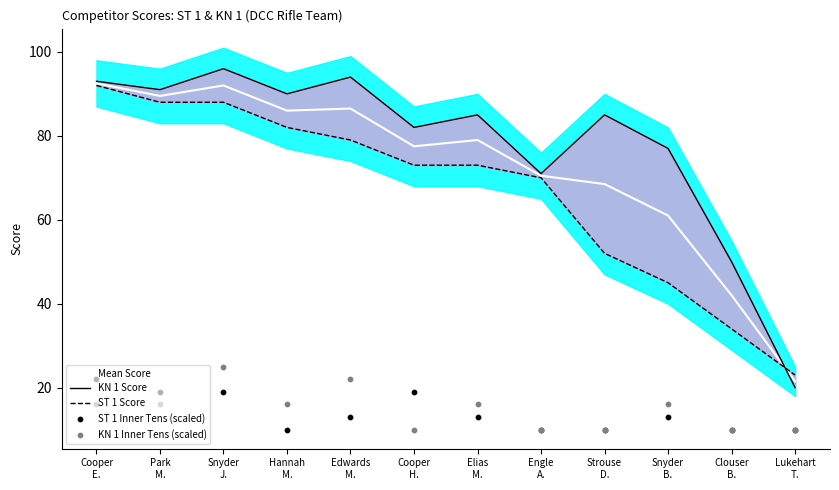

Which series contains the lowest Y value?

ST 1 Inner Tens (scaled)